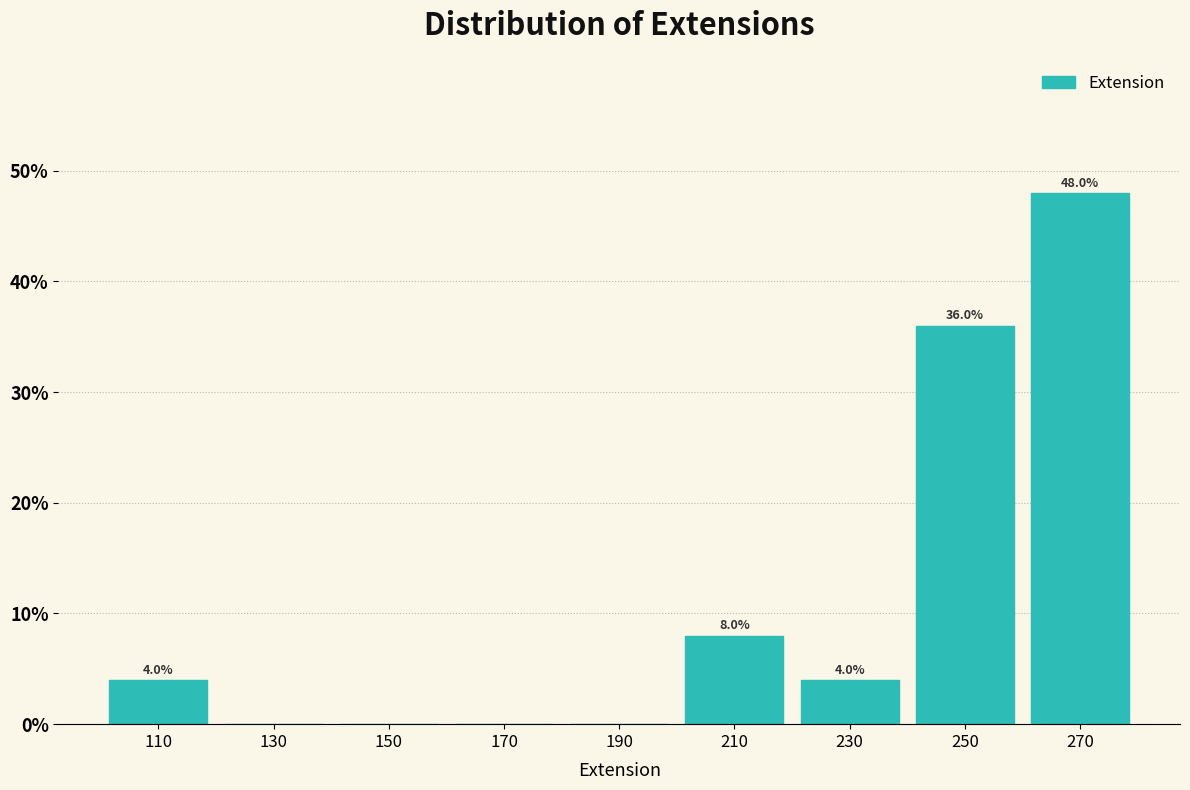

Which range on the x-axis has the tallest bar?

260 to 280